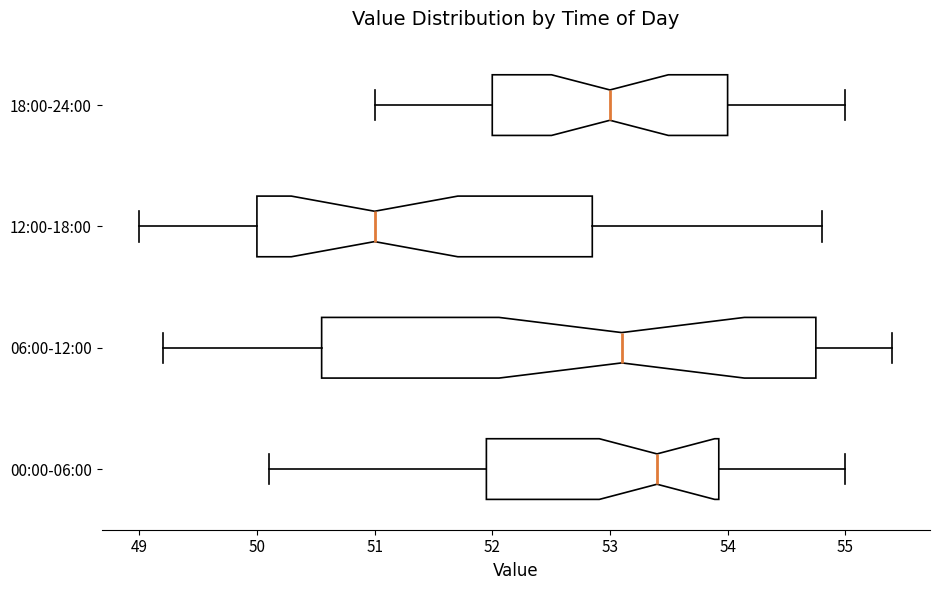

Comparing the boxes themselves (not the whiskers), which one is the widest?

06:00-12:00